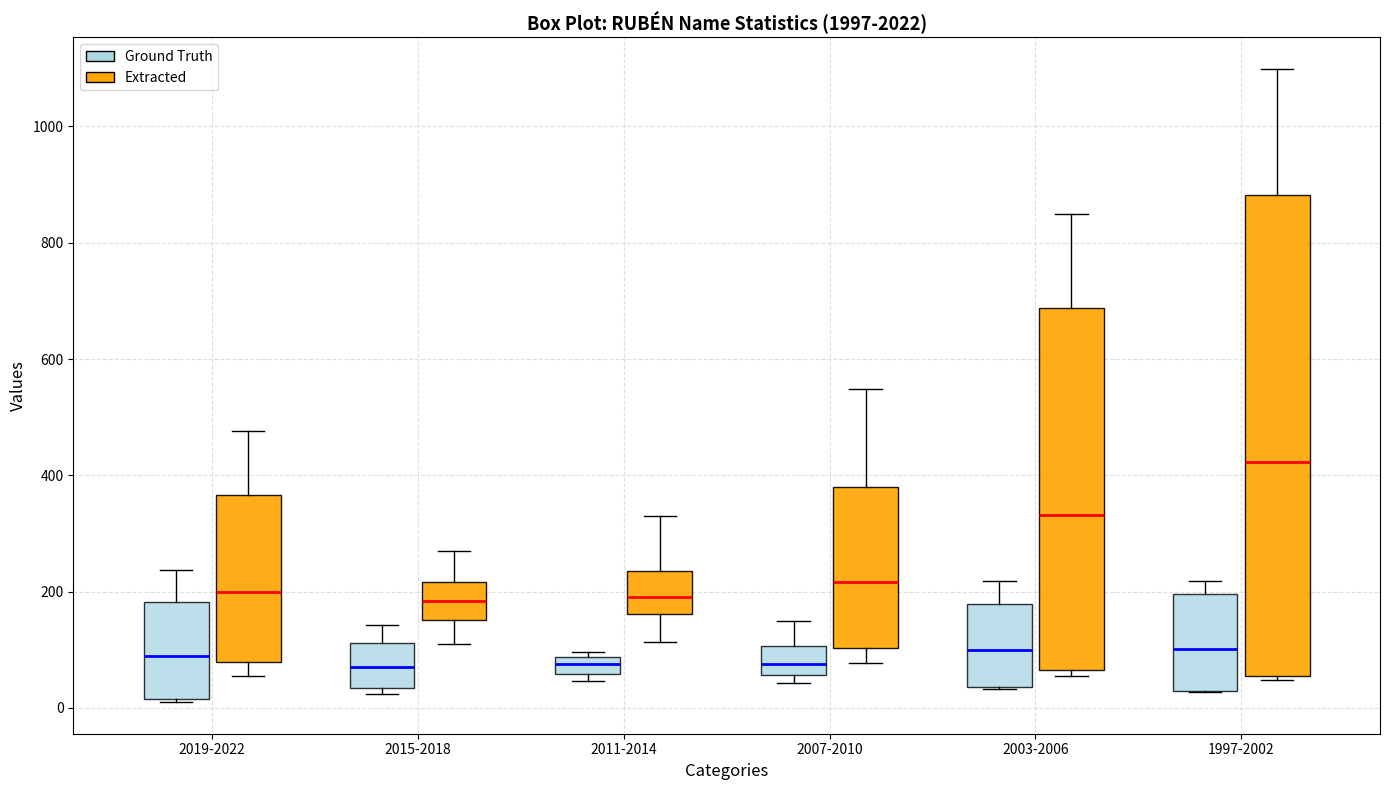

Where does the lower whisker of the box for 2011-2014 (Extracted) end on the y-axis? The values are not printed on the chart, so give them approximately, as read against the axis.

120